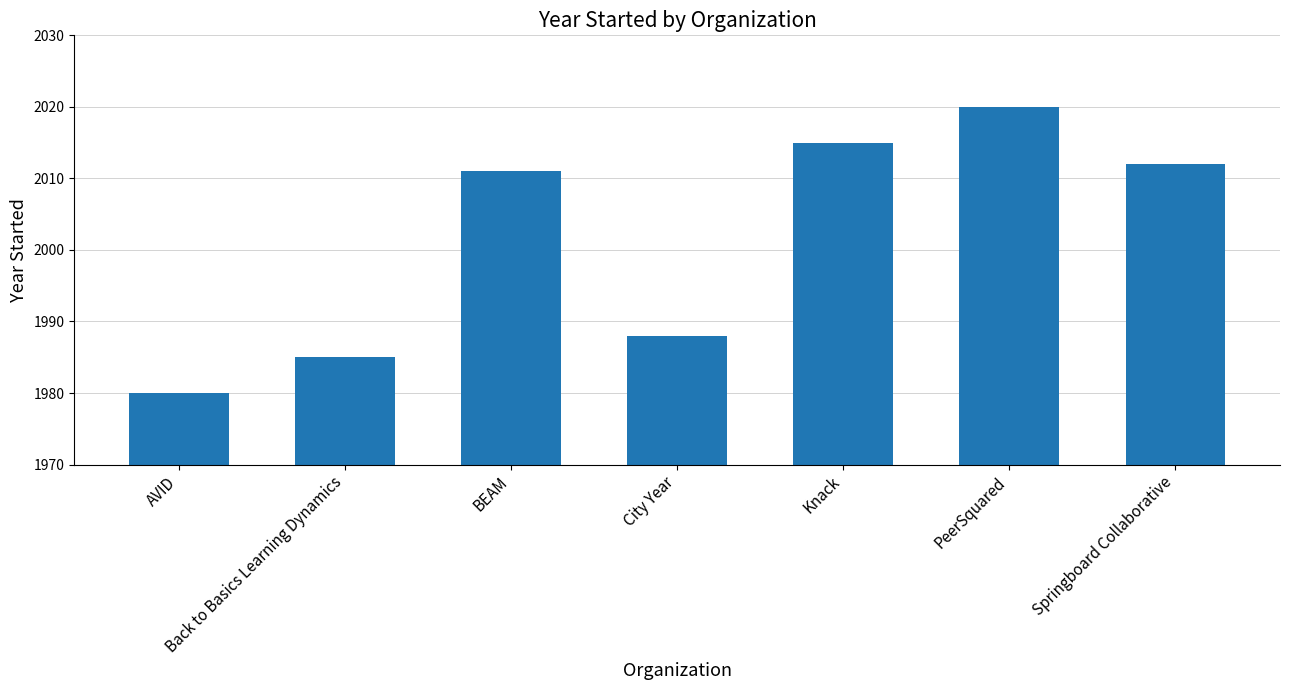

What is the label of the 4th bar from the right?

City Year